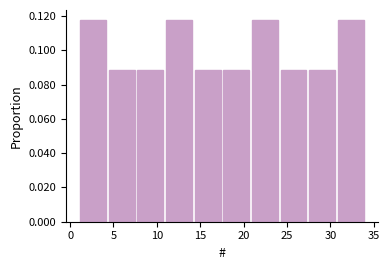

How tall is the bar that spans 4.3 to 7.6 on the x-axis? Neither the bar edges nor the heights are printed on the chart, so give them approximately, as read against the axes.

0.088